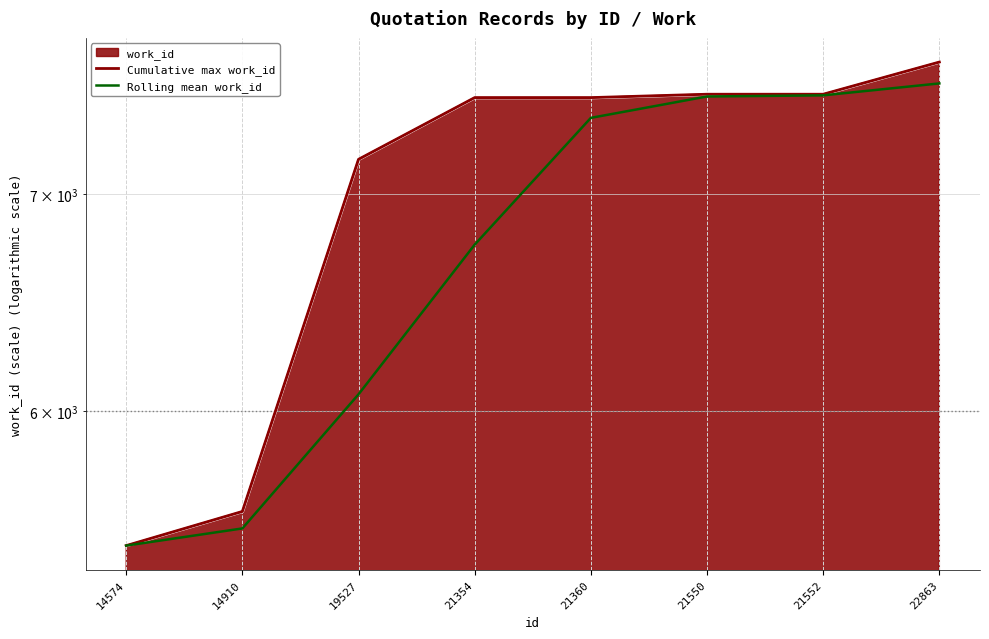

What is the value of the Cumulative max work_id point at the 6th from the left?

7516.0